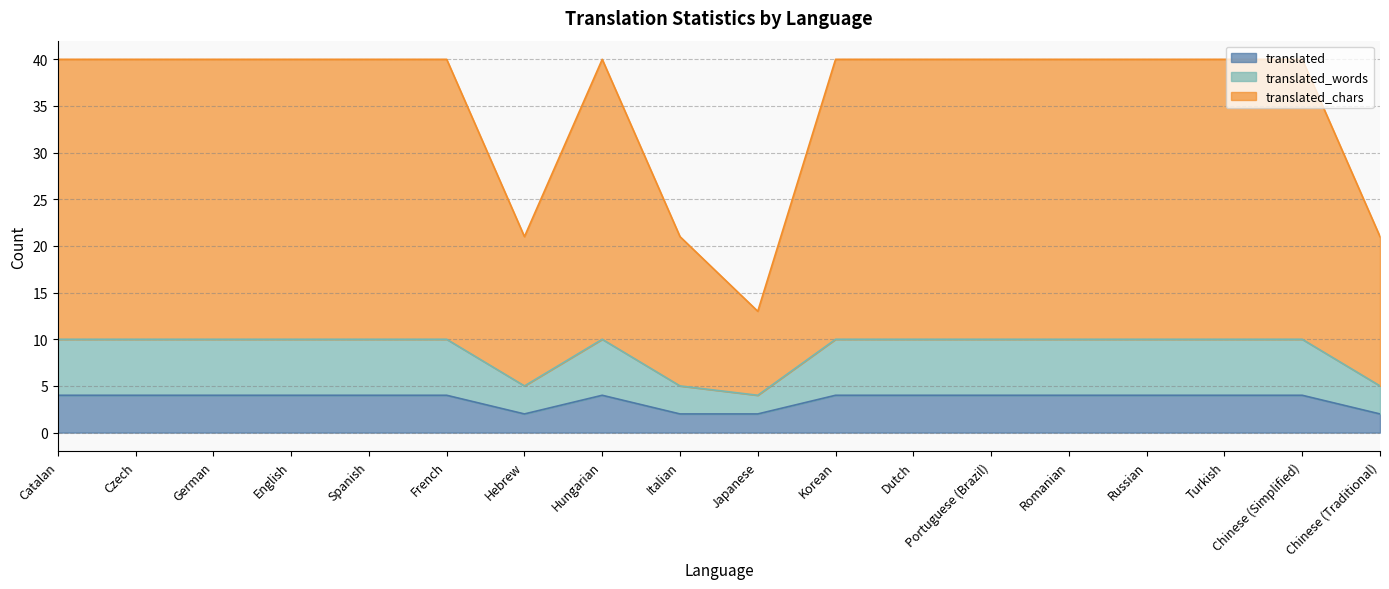

Rank the categories by translated value from lowest to highest.

Hebrew, Italian, Japanese, Chinese (Traditional), Catalan, Czech, German, English, Spanish, French, Hungarian, Korean, Dutch, Portuguese (Brazil), Romanian, Russian, Turkish, Chinese (Simplified)